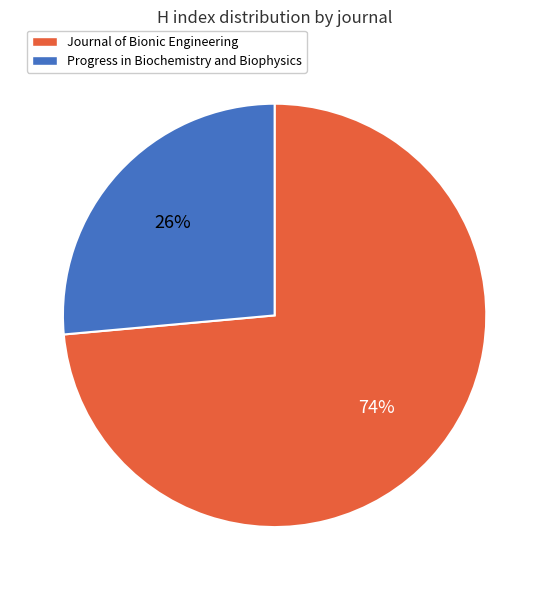

How many segments does this pie chart have?

2